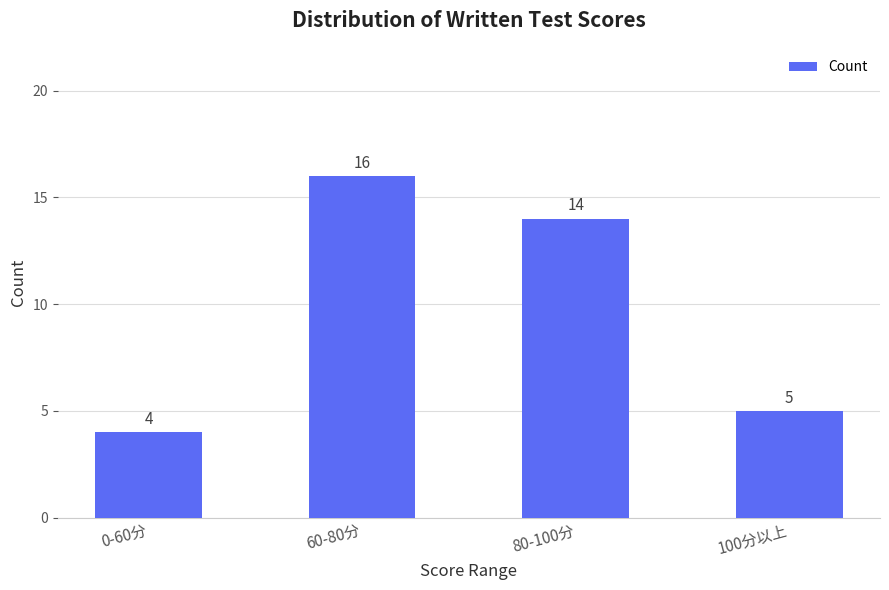

List the labels in order of value, largest first.

60-80分, 80-100分, 100分以上, 0-60分